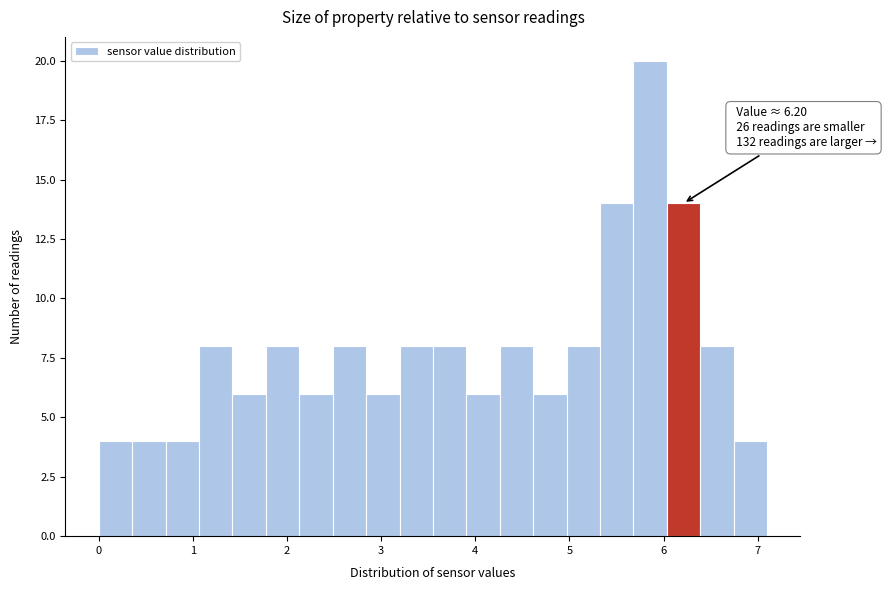

Read against the x-axis, roughly where is the centre of the tallest bar?

5.9